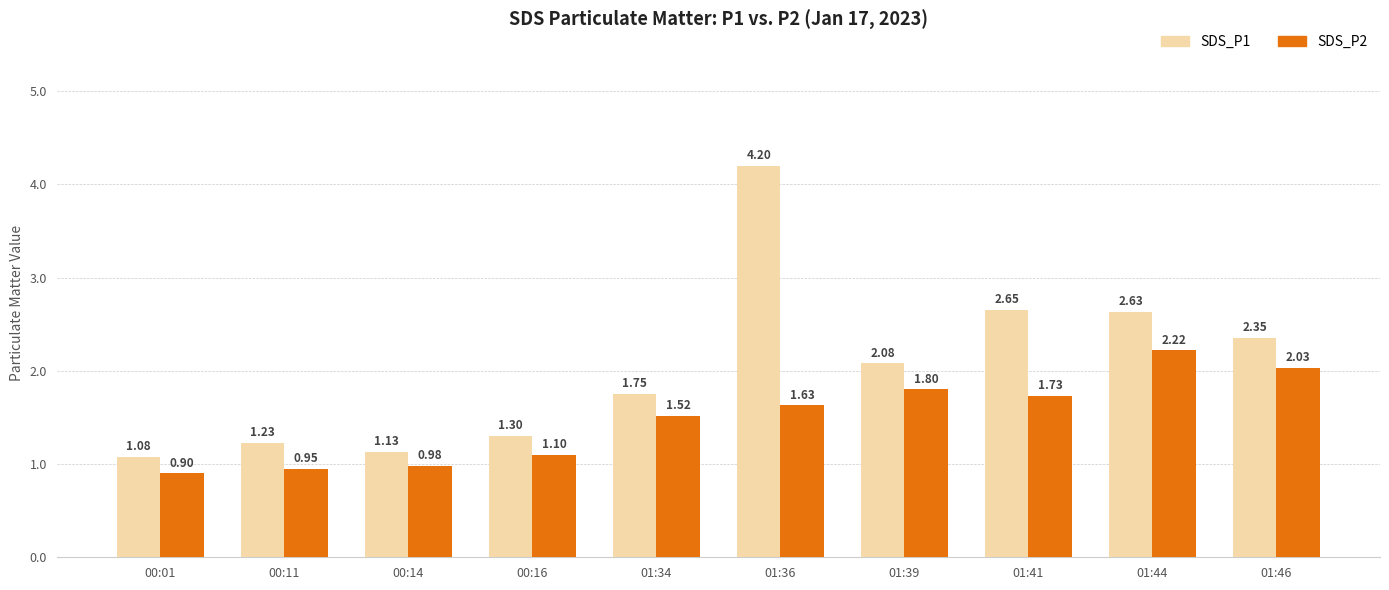

Which series has the largest range (max minus min)?

SDS_P1